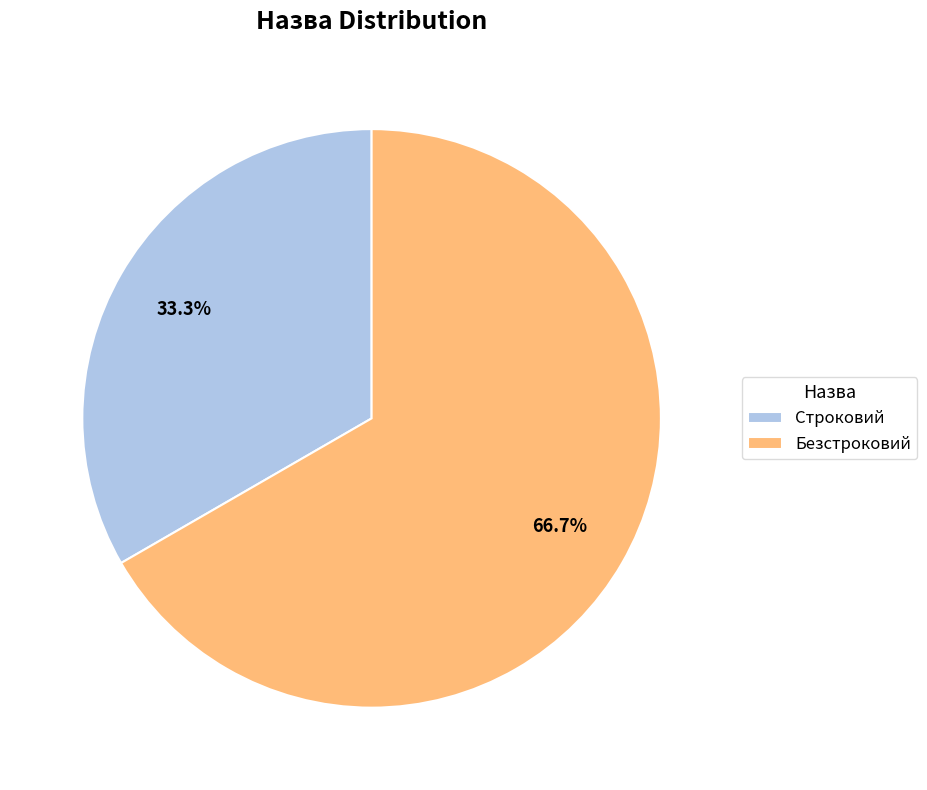

Count the number of slices in the pie.

2